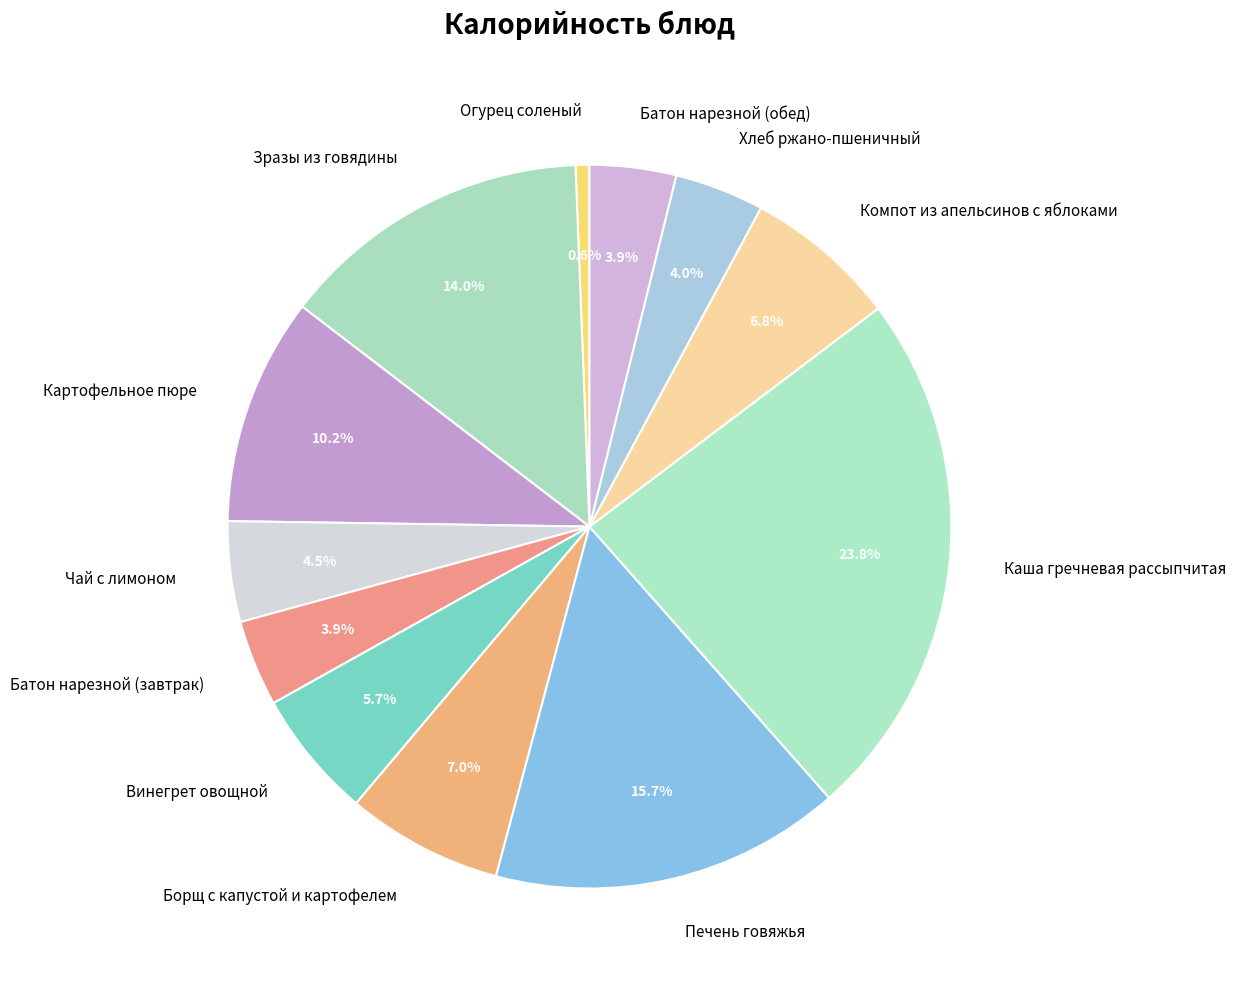

True or false: Батон нарезной (обед) accounts for 13% of the total.

False